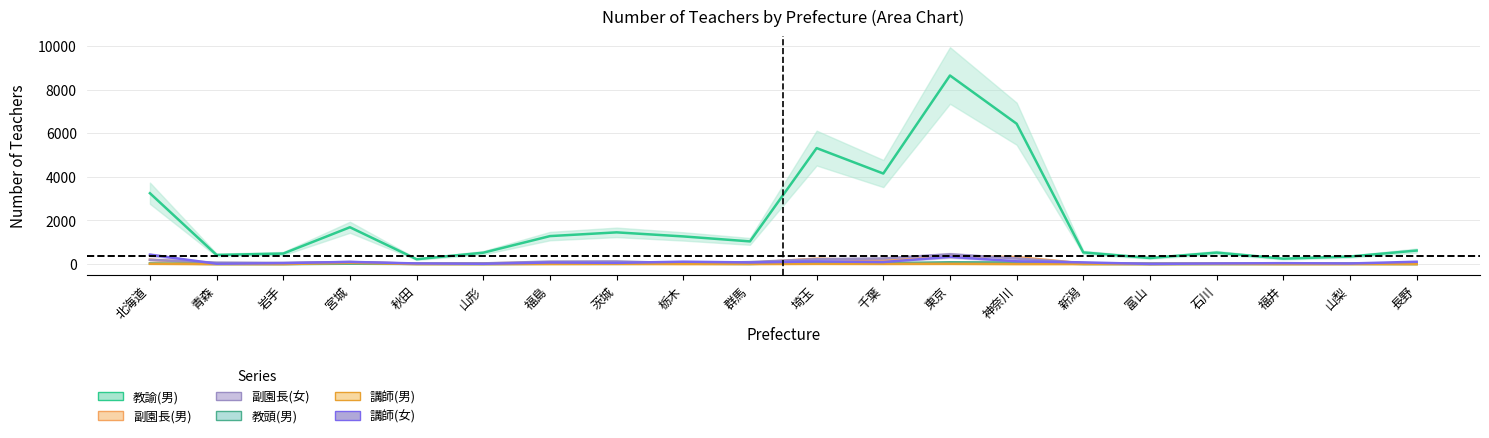

What is the value of the 副園長(男) point at the 14th from the left?

324